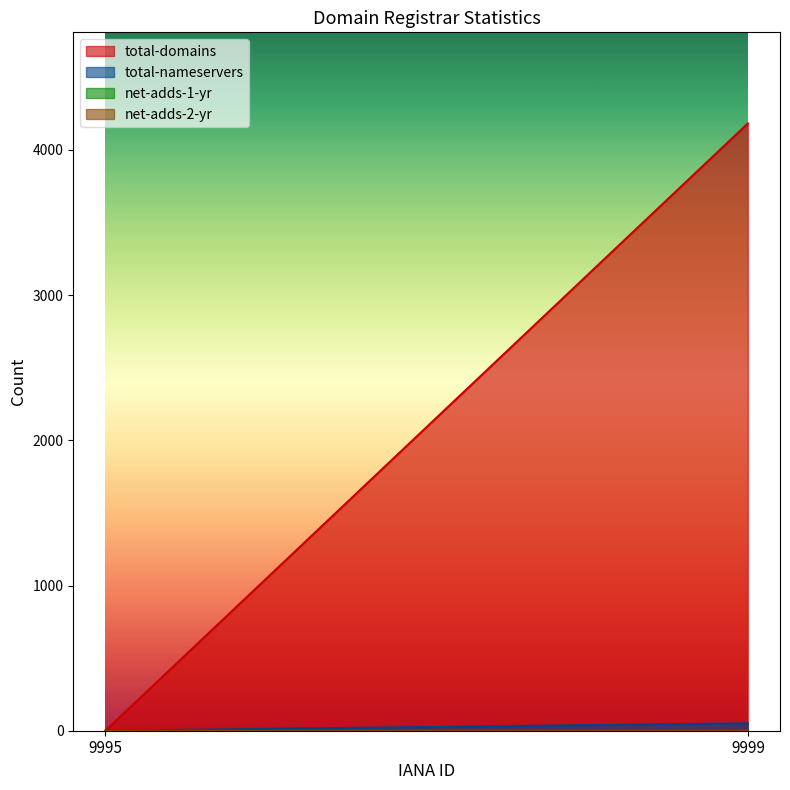

At which label does net-adds-1-yr reach its peak?

9995